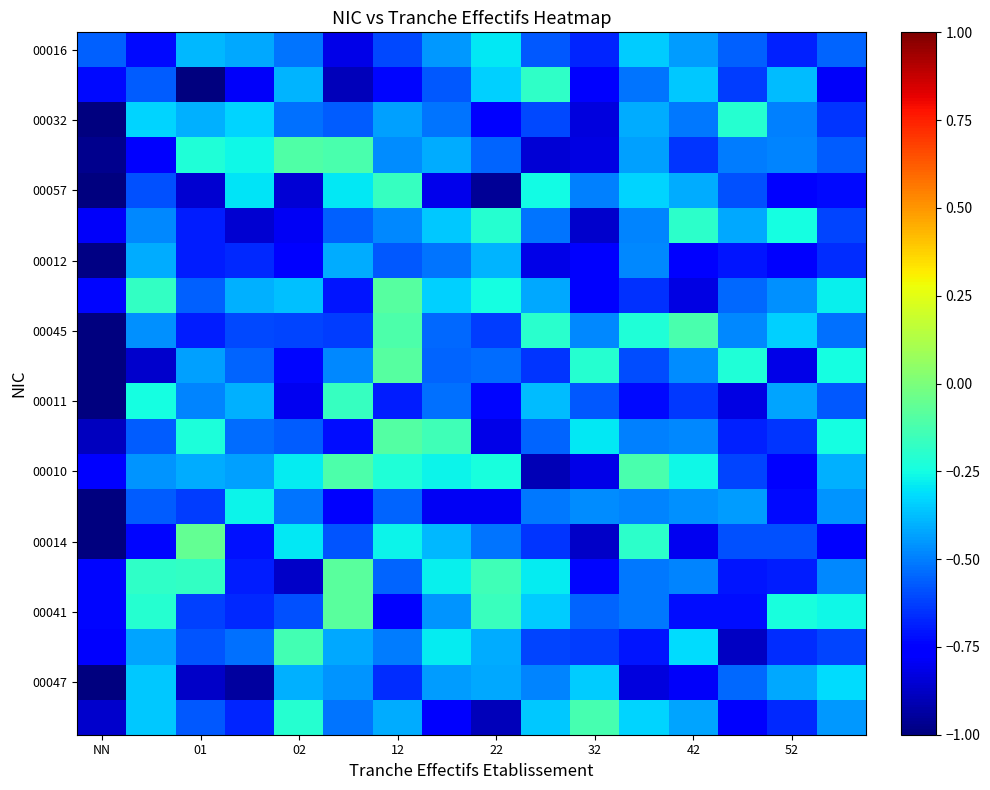

Which series has the widest spread of values?

00014